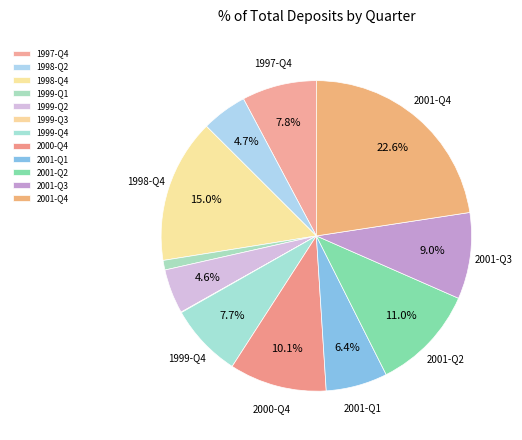

Does any single category account for the majority?

No